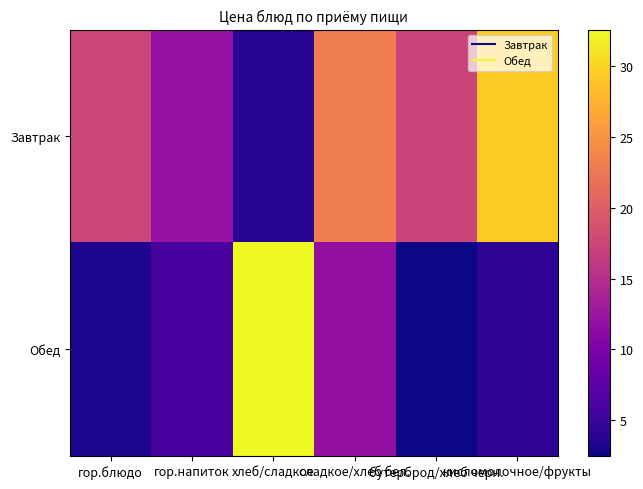

At which category does the chart reach its peak across all series?

хлеб/сладкое